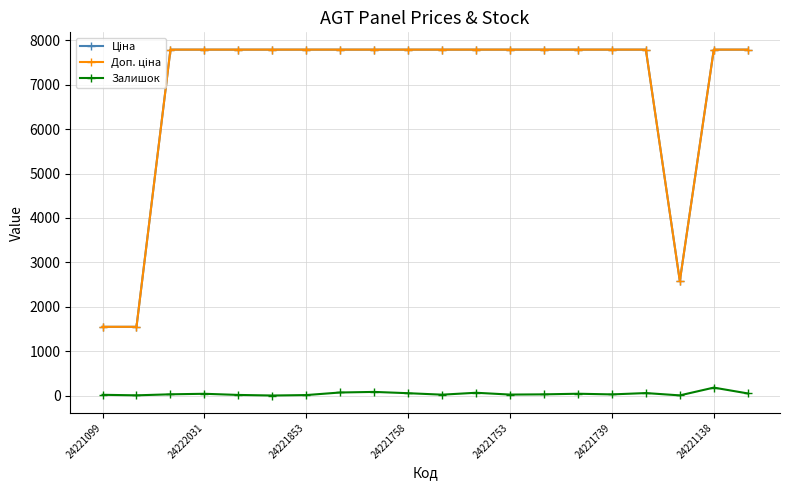

What is the highest value of the Залишок series?

178.0